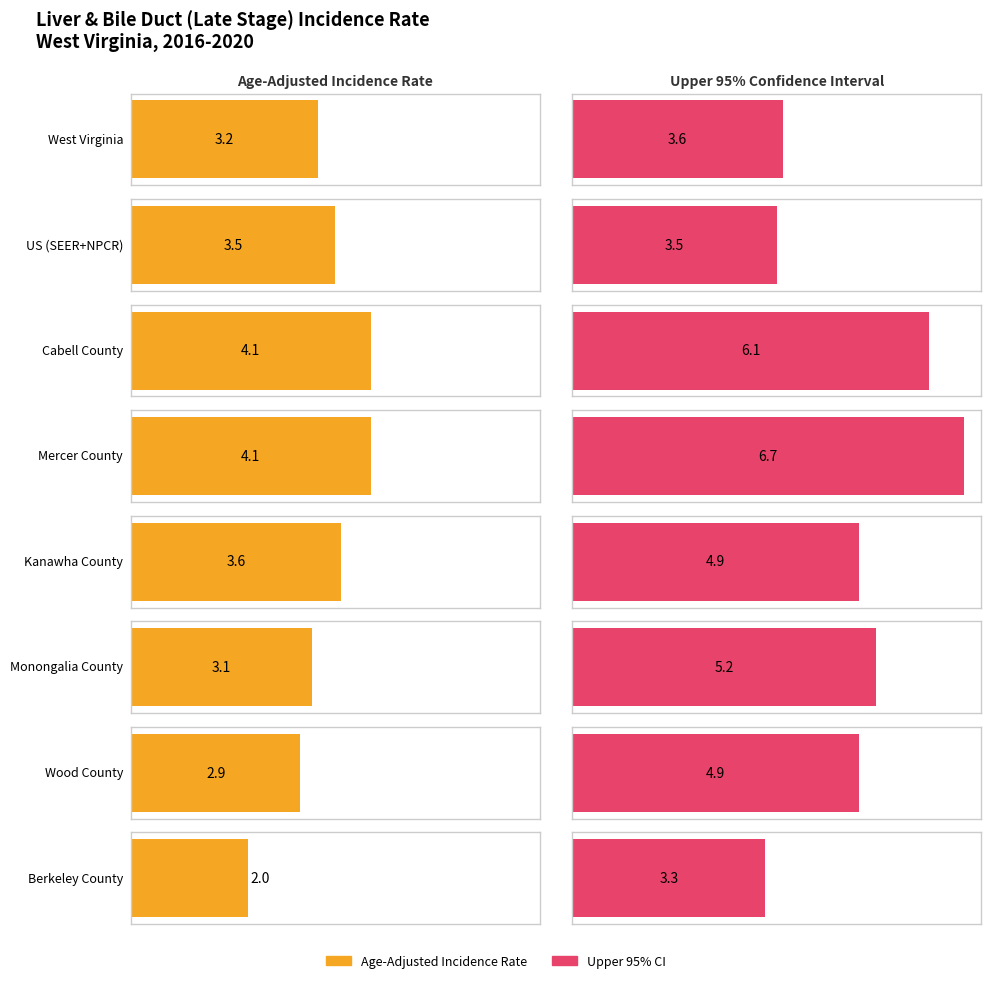

At Cabell County, list the series in order from largest to smallest.

Upper 95% CI, Age-Adjusted Incidence Rate